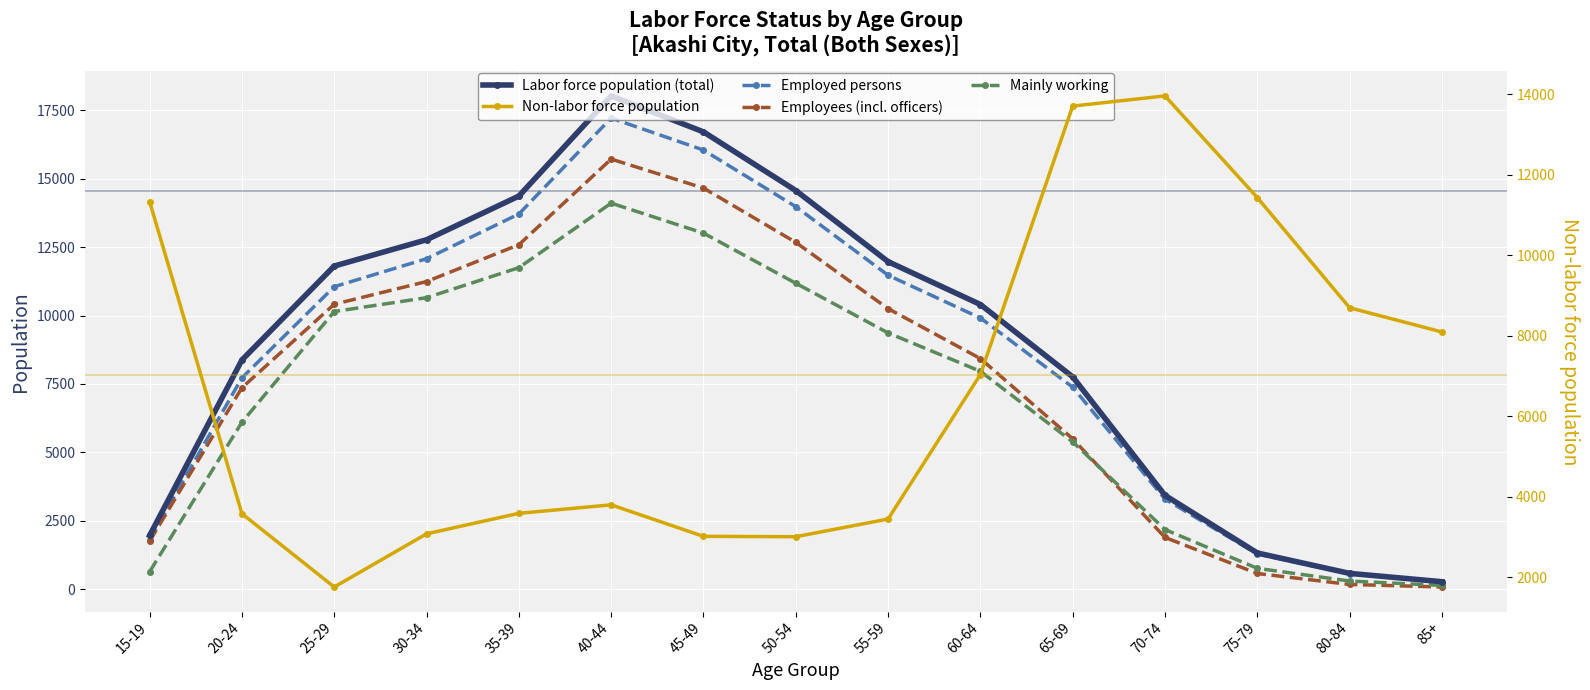

What is the minimum value for Labor force population (total)?

275